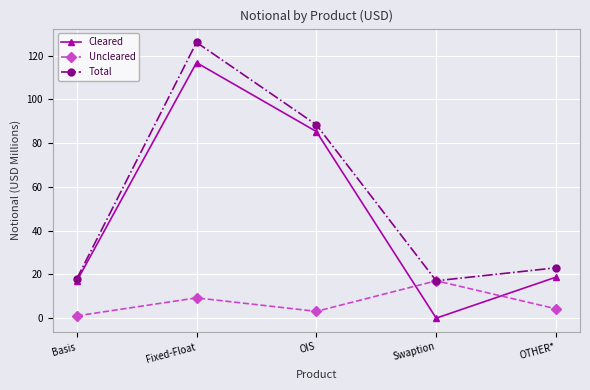

Is it true that Uncleared equals 24.3 at Swaption?

False